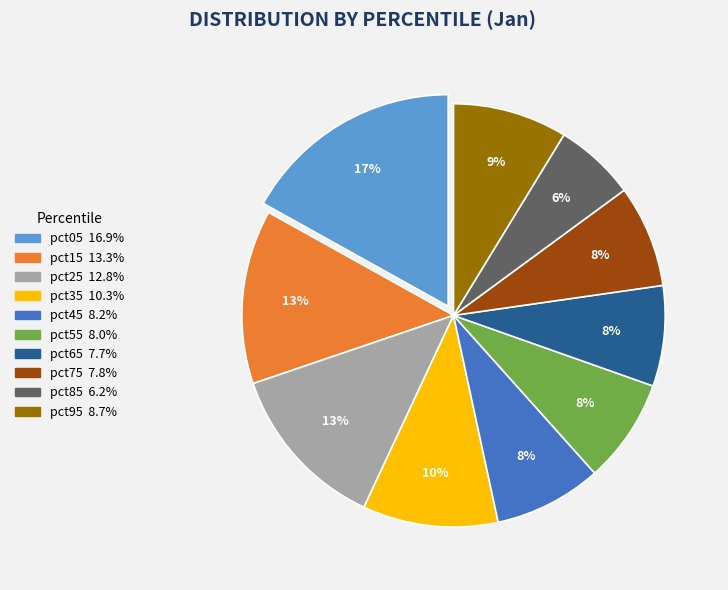

Is pct15 the majority of the pie?

No